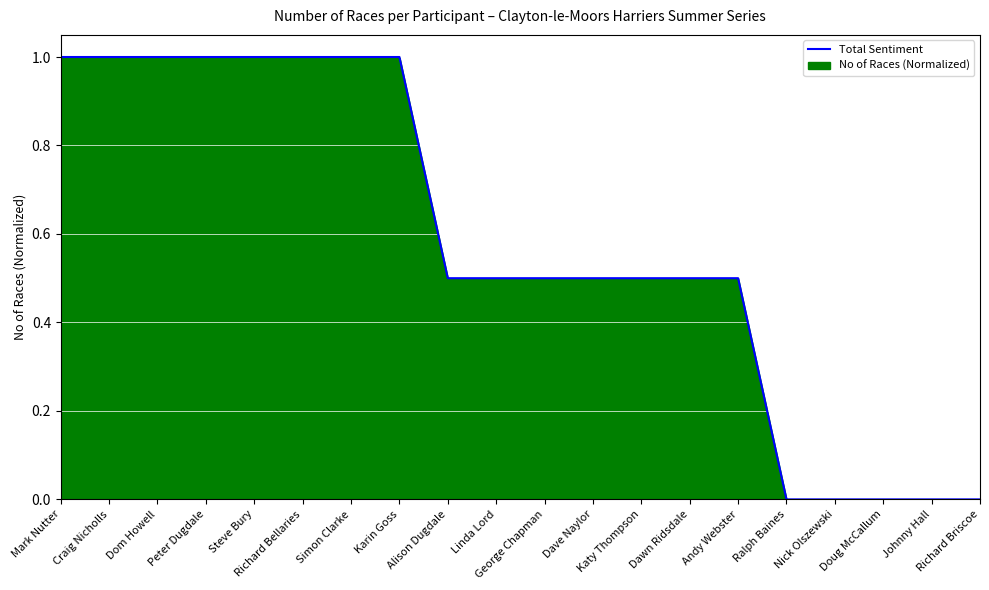

Reading left to right, what are all the values shown in this chart?

1.0	1.0	1.0	1.0	1.0	1.0	1.0	1.0	0.5	0.5	0.5	0.5	0.5	0.5	0.5	0.0	0.0	0.0	0.0	0.0